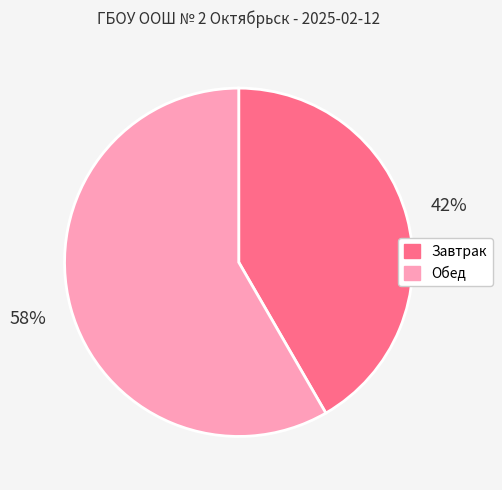

The Завтрак slice represents 28% of the pie. True or false?

False